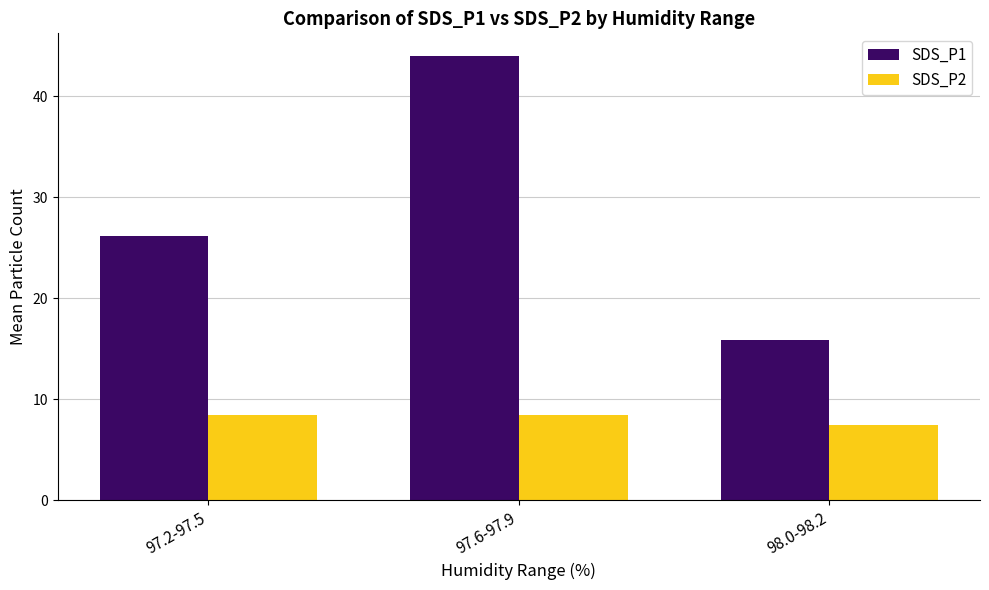

What is the total value across all series at 98.0-98.2?

23.3